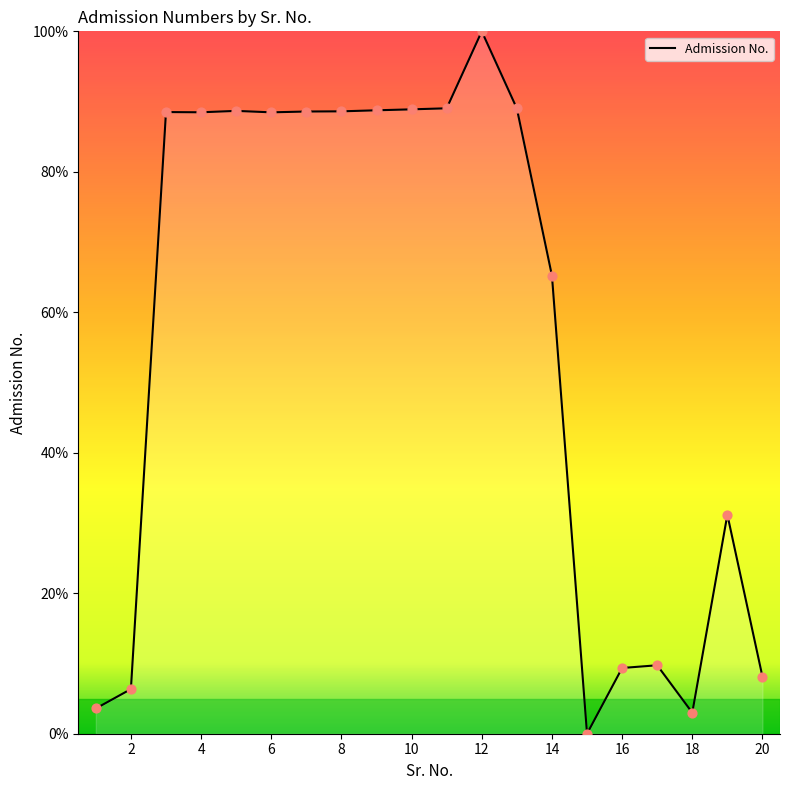

What is the difference between the maximum and minimum values?

100.0